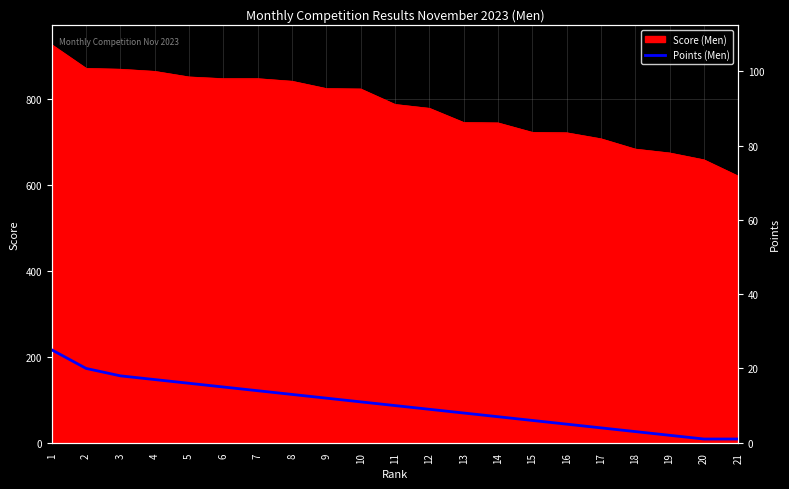

Count the number of values greater than 10.

10